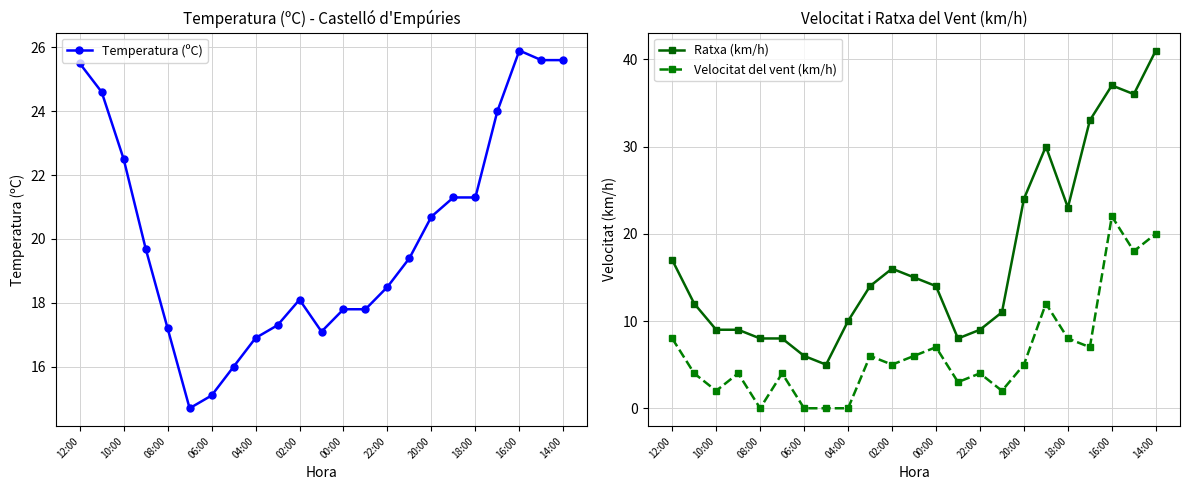

The Temperatura (ºC) series shows 32.7 at 19. True or false?

False